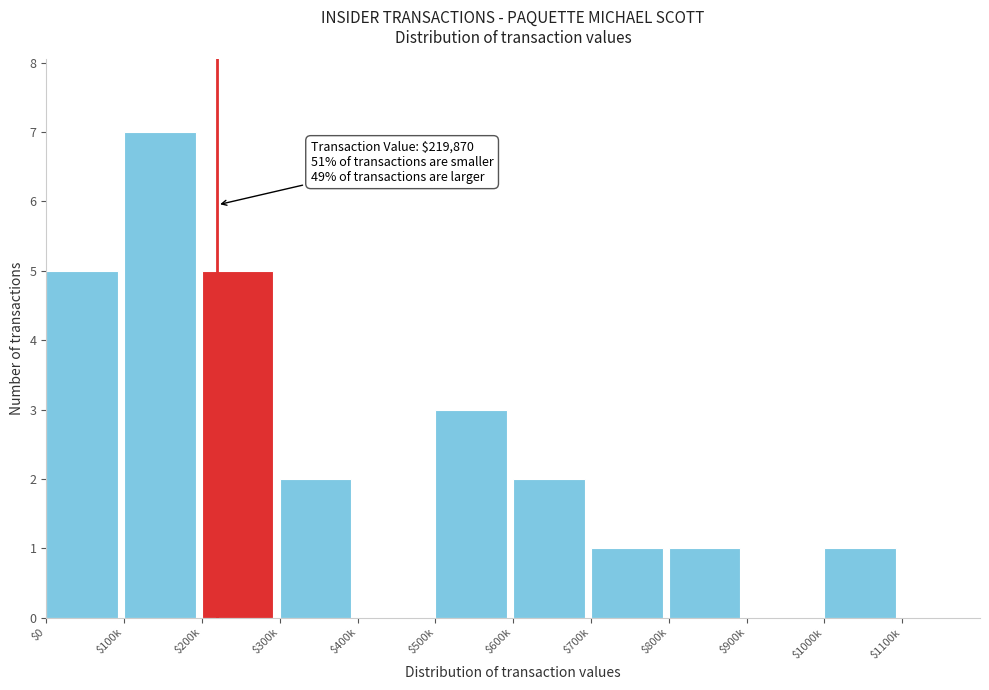

What is the maximum value shown in the chart?

7